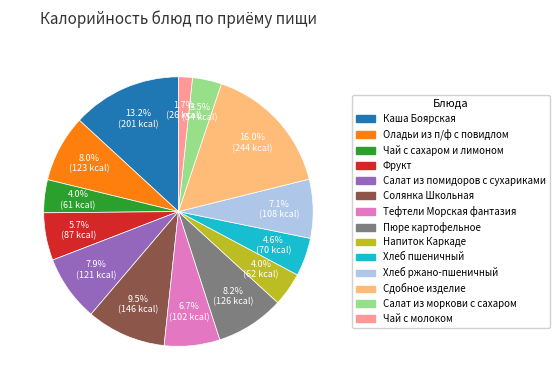

Count the number of slices in the pie.

14